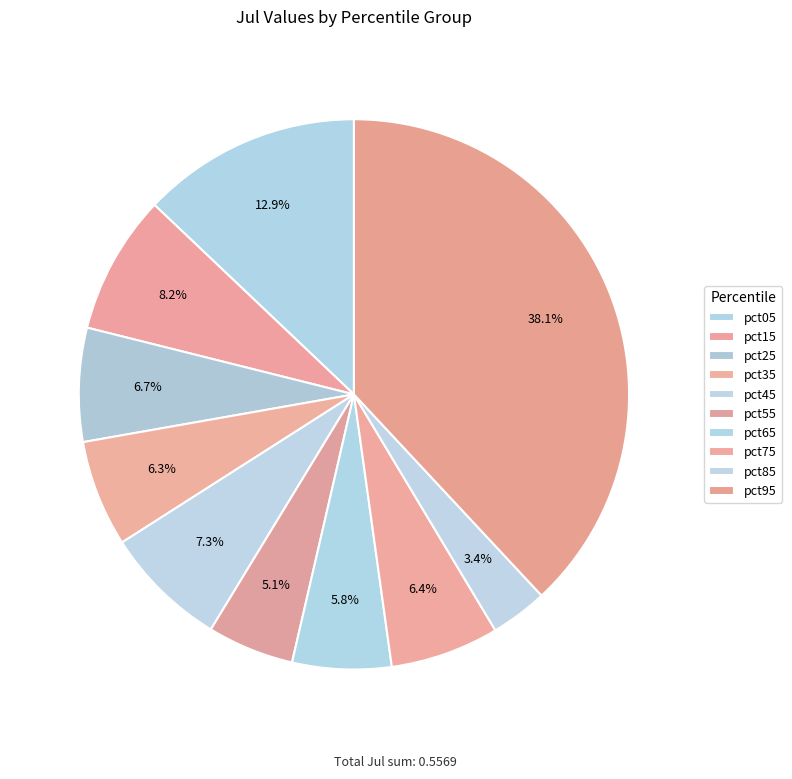

To the nearest percent, what percentage of the pie is pct95?

38%